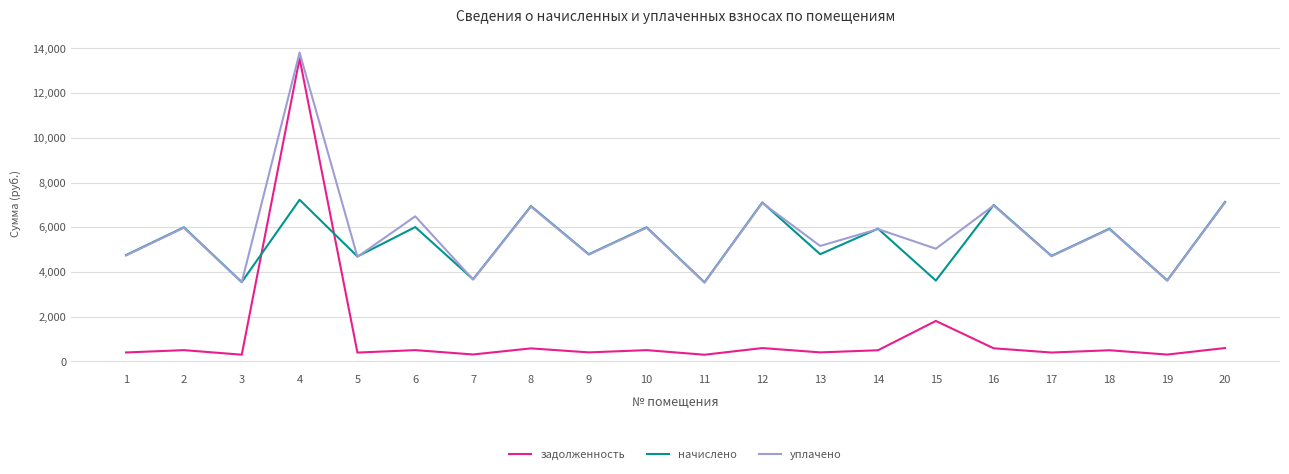

Where is уплачено nearest to the value 8667?

20